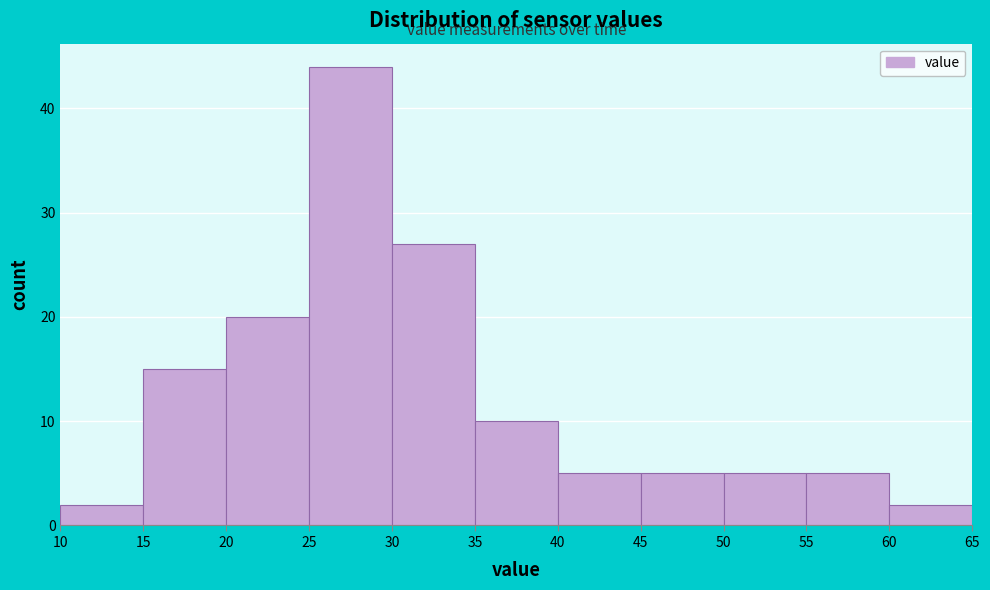

Reading left to right, list every bar in this chart as the range it spans on the x-axis followed by its height. The values are not printed on the chart, so give them approximately, as read against the axis.

10 to 15: 2
15 to 20: 15
20 to 25: 20
25 to 30: 44
30 to 35: 27
35 to 40: 10
40 to 45: 5
45 to 50: 5
50 to 55: 5
55 to 60: 5
60 to 65: 2